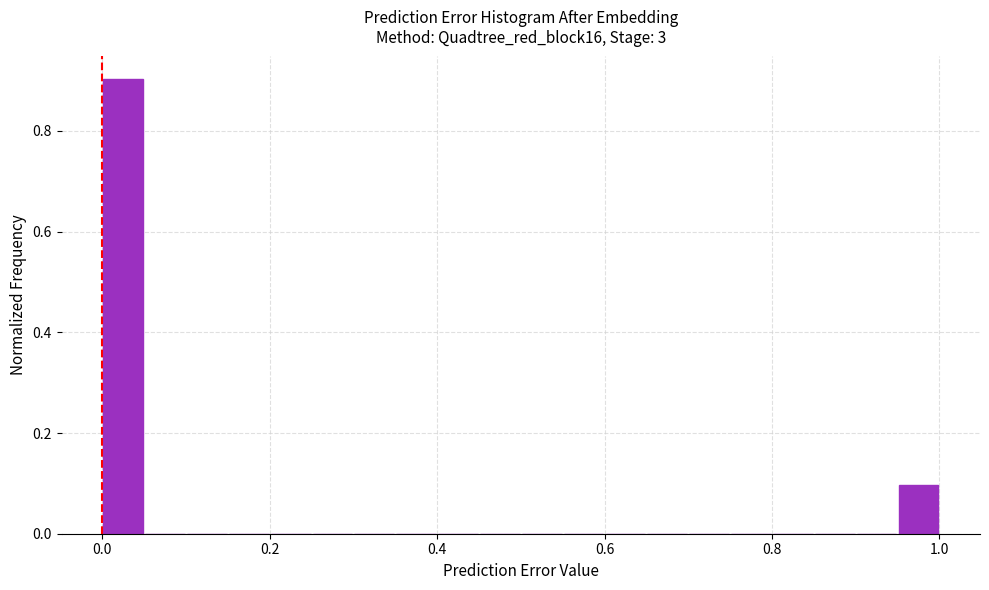

Read against the x-axis, roughly where is the centre of the tallest bar?

0.02